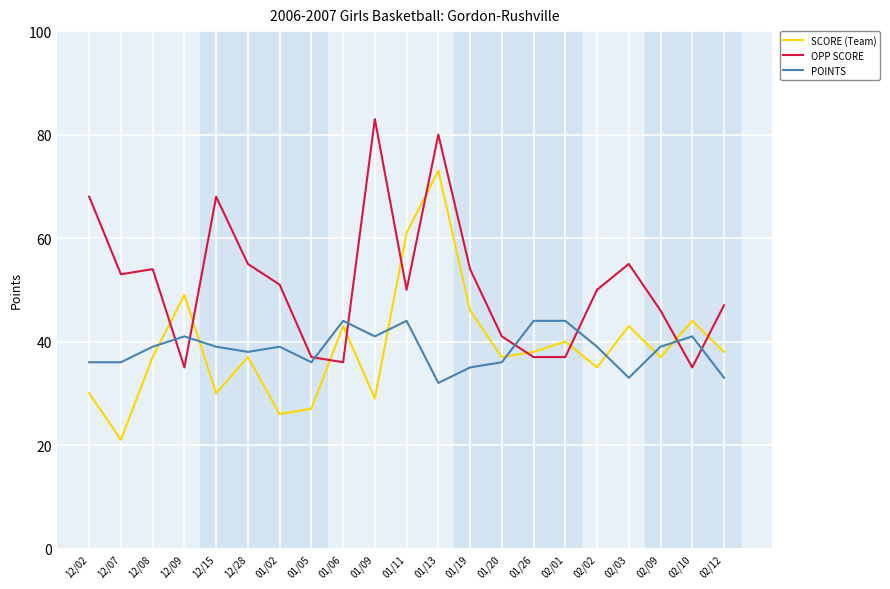

What is the difference between the SCORE (Team) values at 02/02 and 01/19?

11